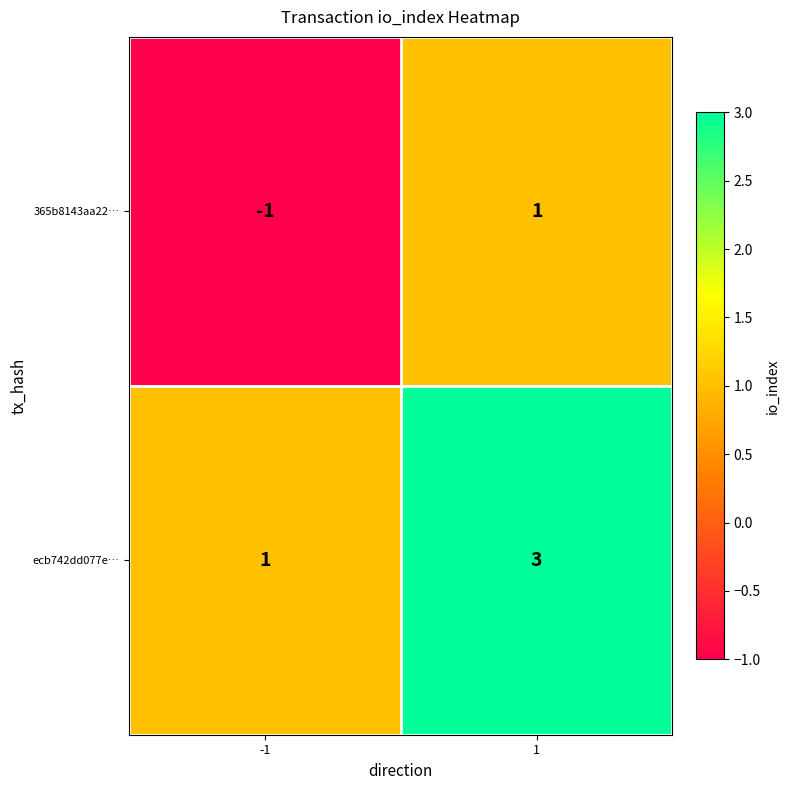

Which series has the largest total across all categories?

ecb742dd077e…